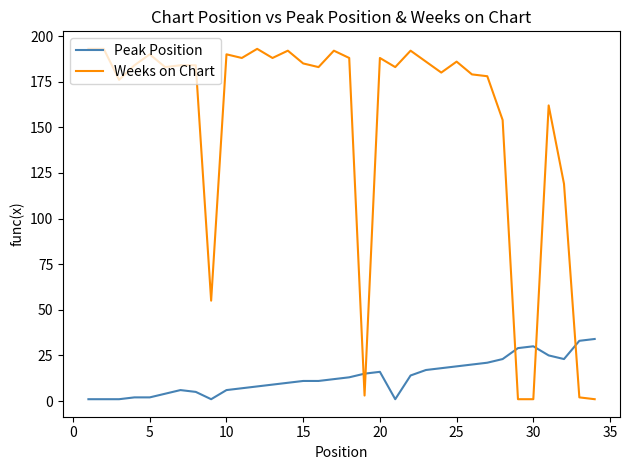

What is the minimum value for Weeks on Chart?

1